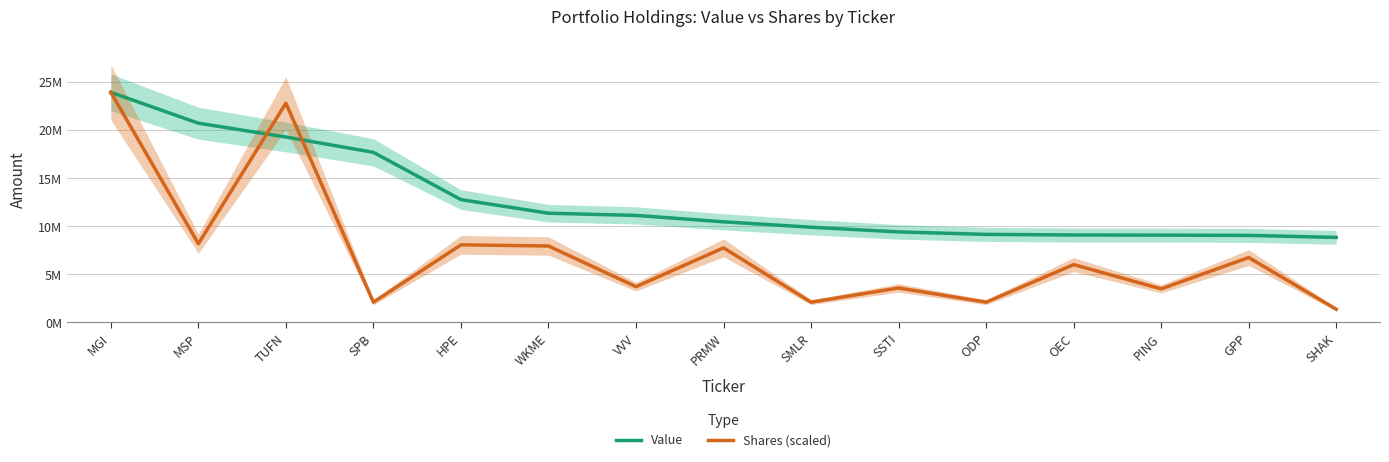

What is the average value of the Value series?

12803333.3